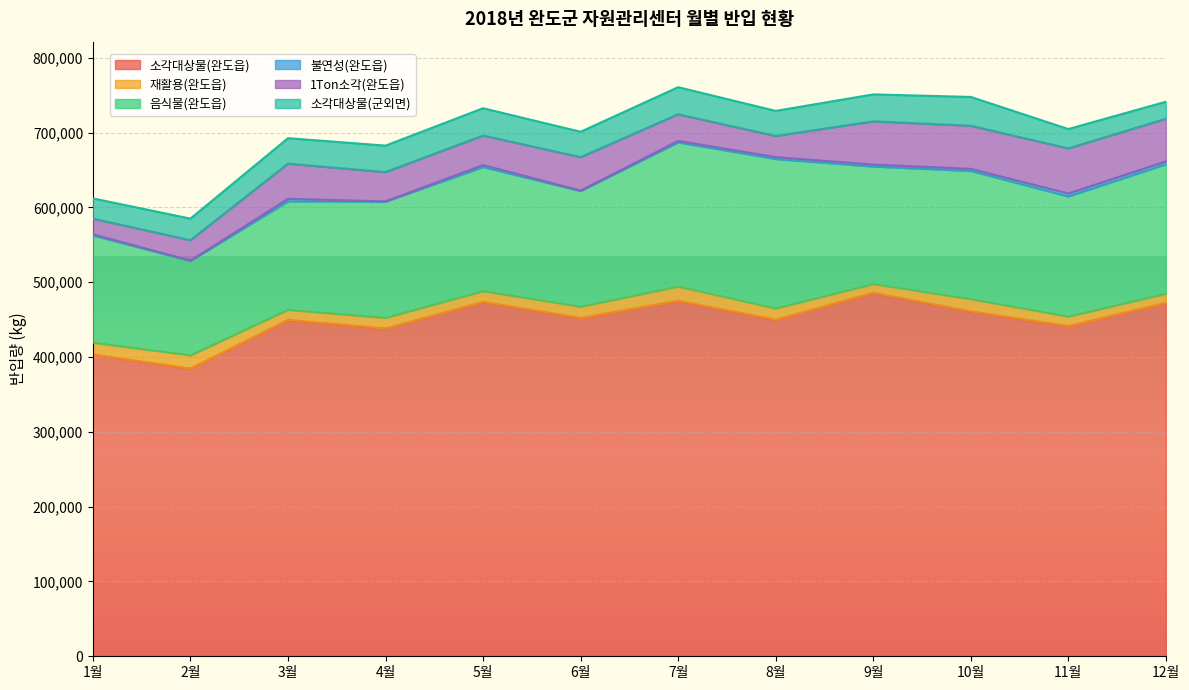

What is the total value across all series at 5월?

732520